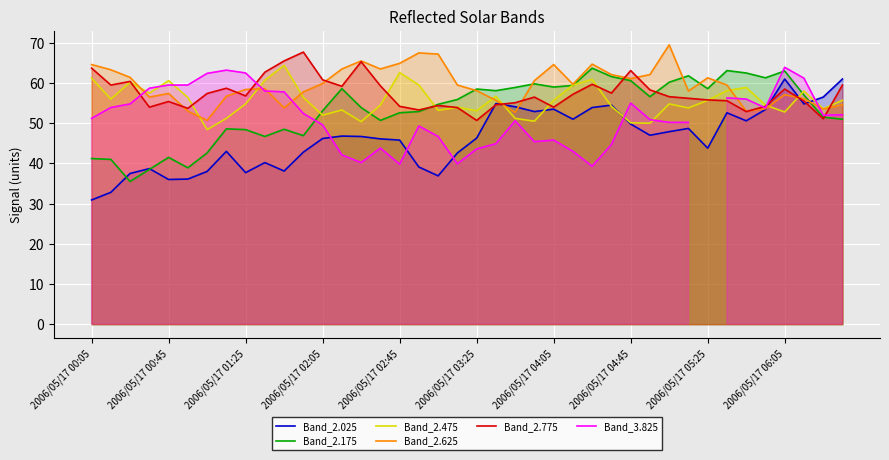

What is the average value of the Band_2.025 series?

46.3